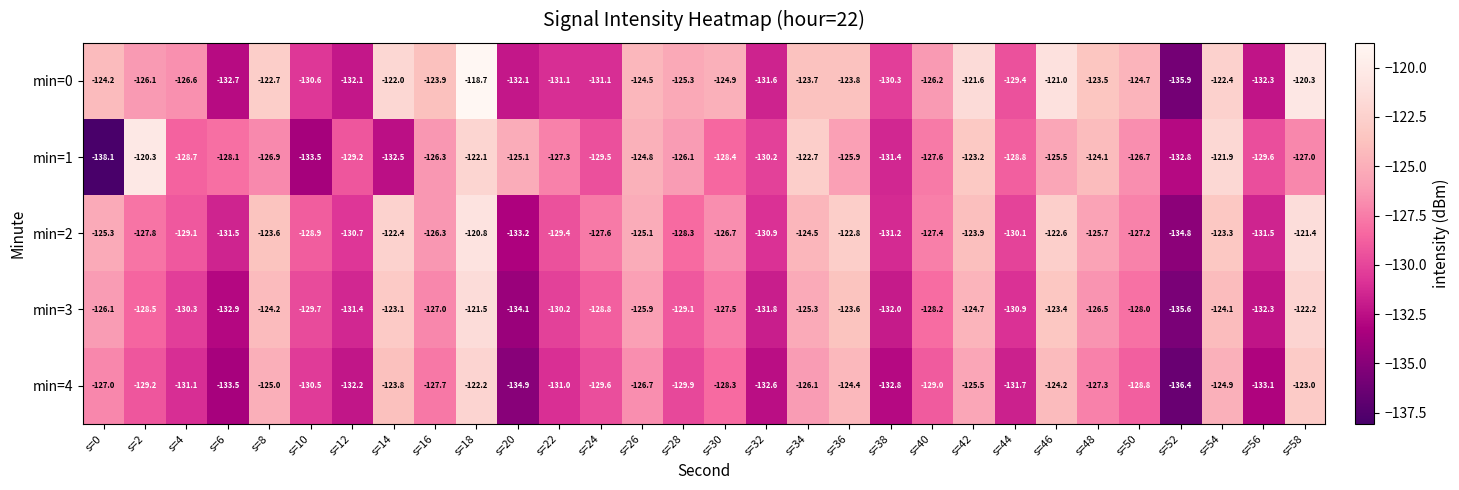

What is the total value across all series at s=18?

-605.3